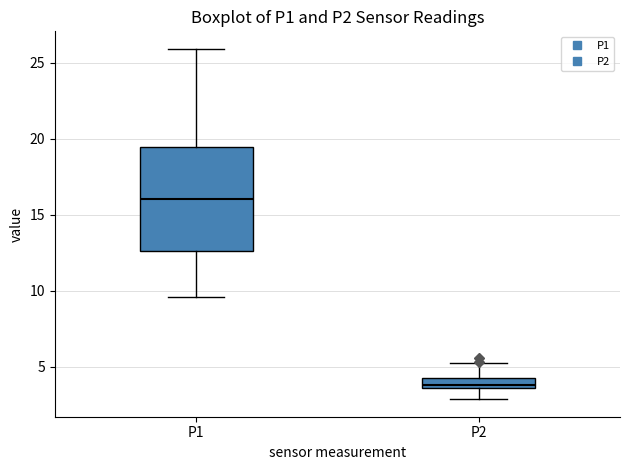

Which box's median line is the highest?

P1